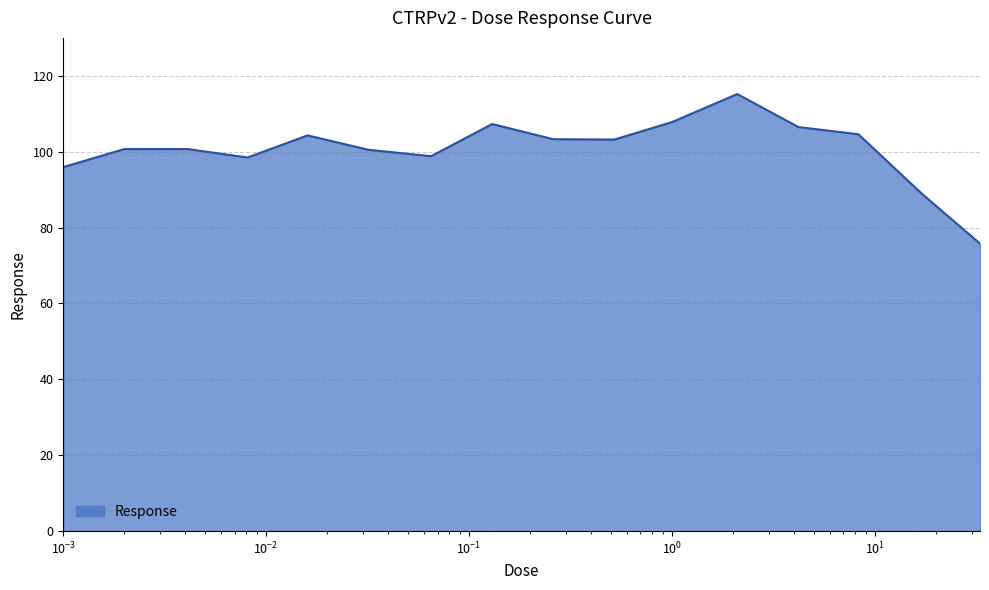

What is the greatest value displayed?

115.2